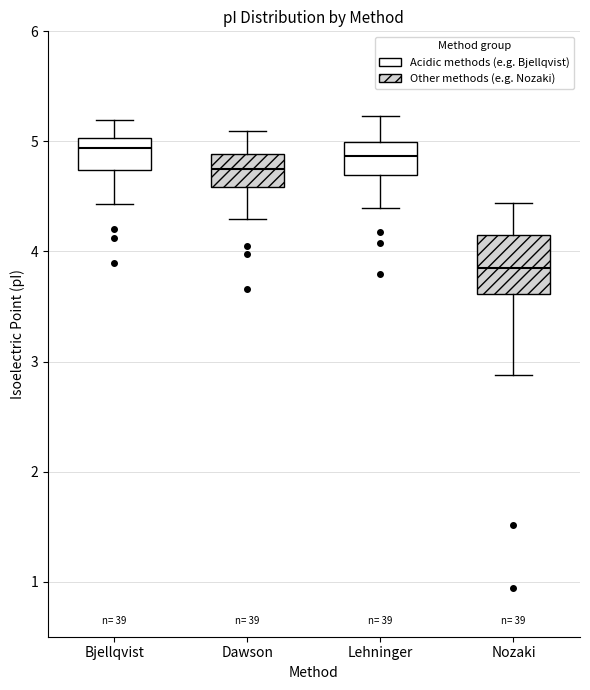

Reading left to right, transcribe this box plot: for each box, give where its median line is, the range the box spans, and where its two whiskers end, as read against the y-axis. The values are not printed on the chart, so give them approximately, as read against the axis.

Bjellqvist: median 4.9, box 4.7 to 5.0, whiskers 4.4 to 5.2
Dawson: median 4.7, box 4.6 to 4.9, whiskers 4.3 to 5.1
Lehninger: median 4.9, box 4.7 to 5.0, whiskers 4.4 to 5.2
Nozaki: median 3.8, box 3.6 to 4.2, whiskers 2.9 to 4.4